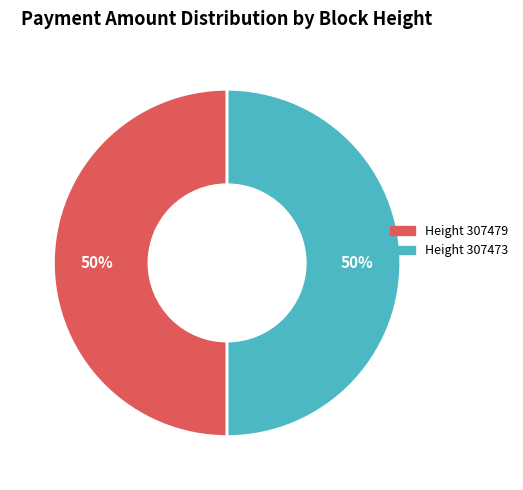

To the nearest percent, what is the average slice percentage?

50%